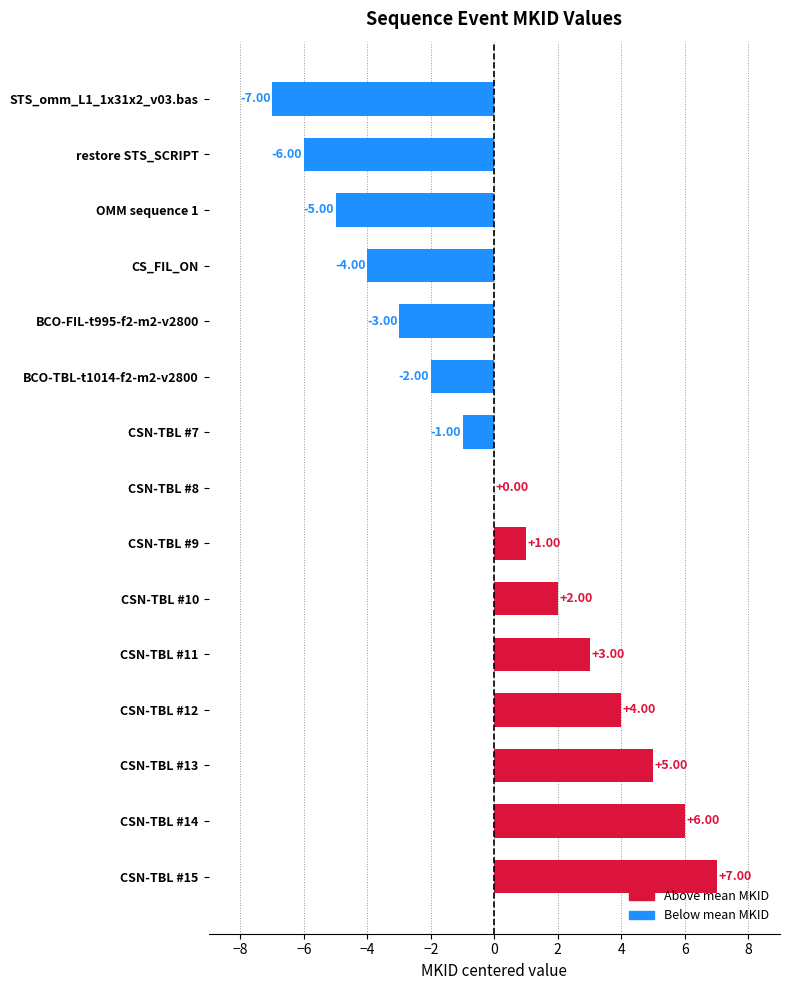

What is the sum of the values at CSN-TBL #11 and CSN-TBL #12?

7